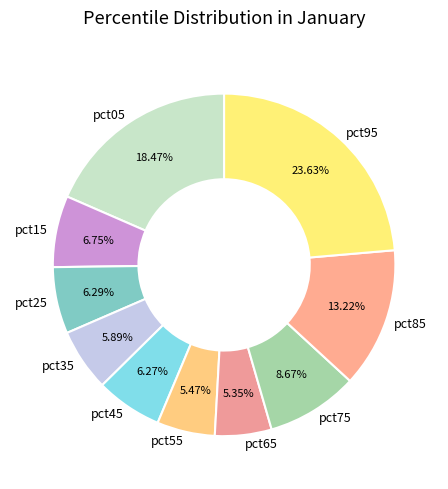

The pct85 slice represents 13% of the pie. True or false?

True